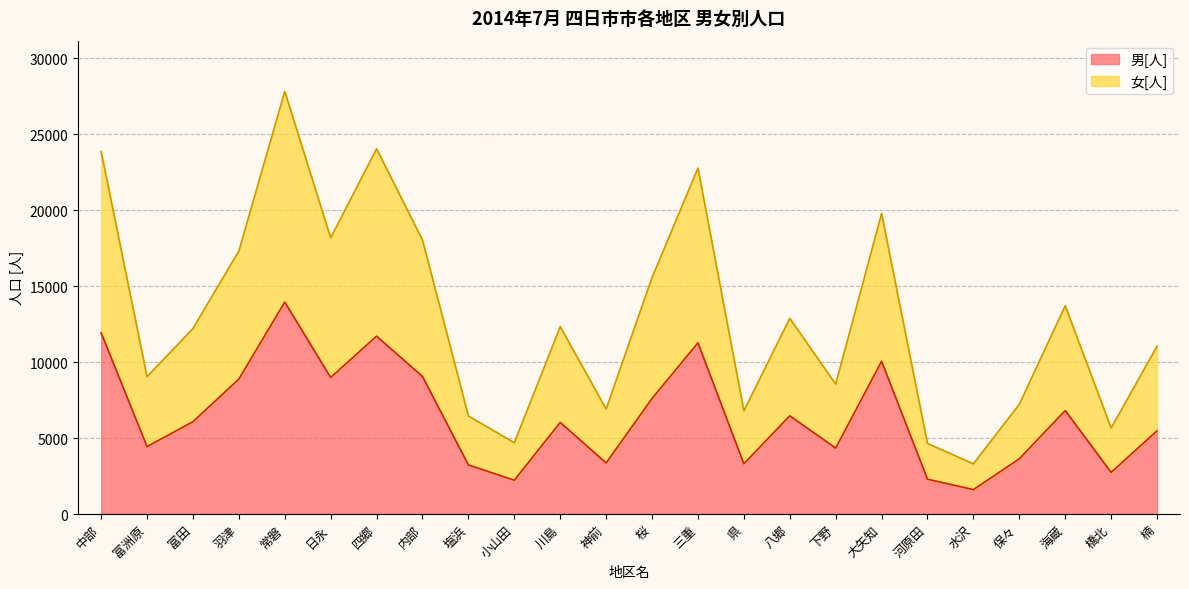

What is the difference between the highest and lowest values at 富洲原?

4594